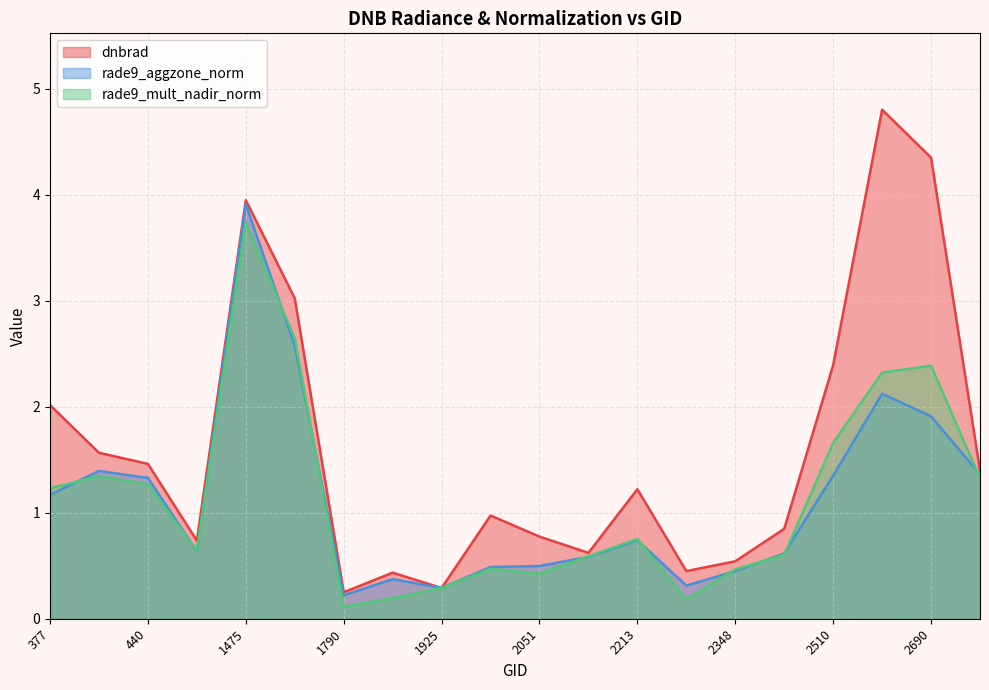

Read the rade9_mult_nadir_norm value at 1988.

0.5